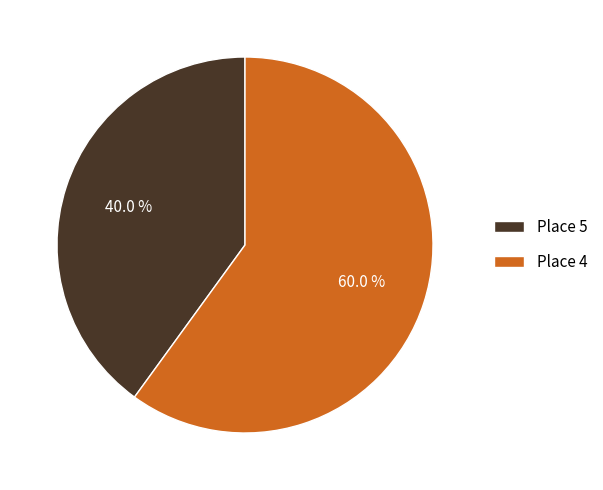

What is the largest slice in the pie chart?

Place 4